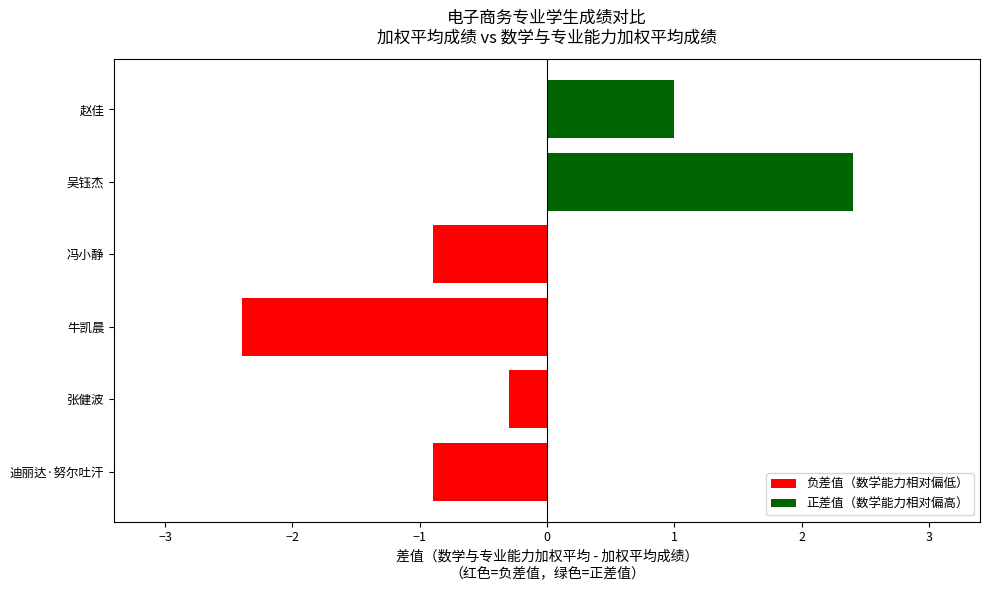

How many values in 负差值（数学能力偏低） are below zero?

4